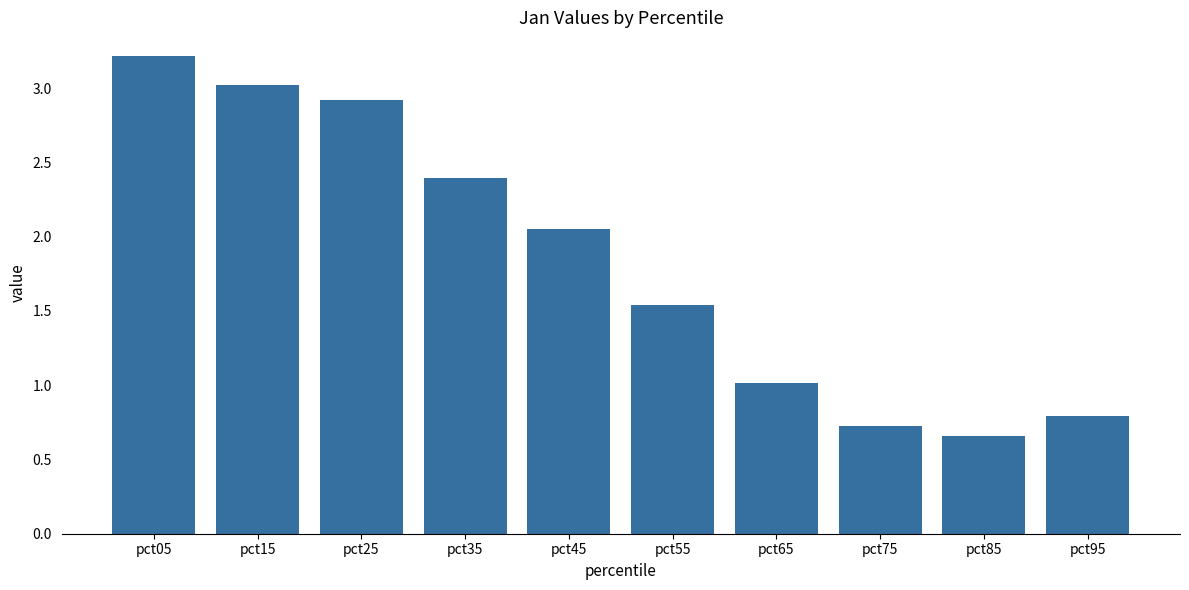

Rank the categories by value from lowest to highest.

pct85, pct75, pct95, pct65, pct55, pct45, pct35, pct25, pct15, pct05